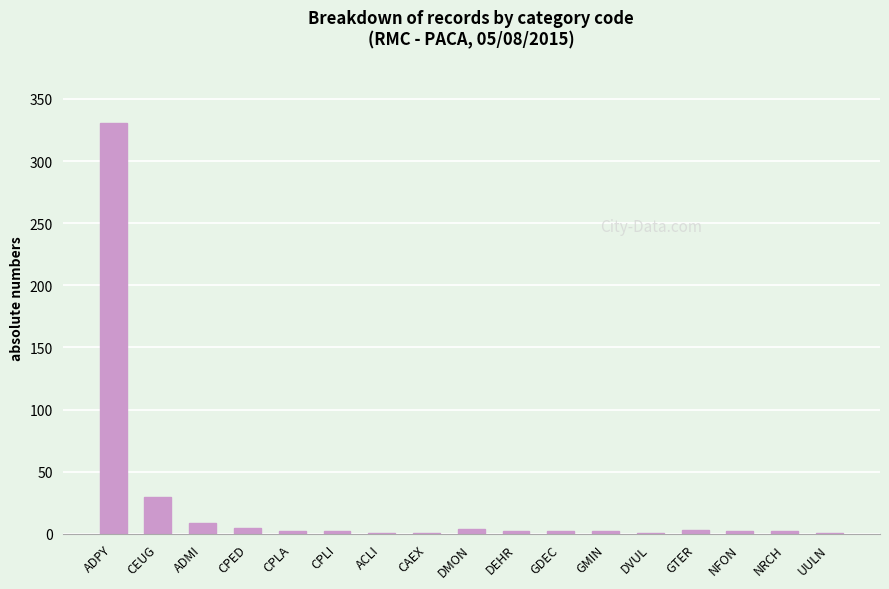

What is the average value?

24